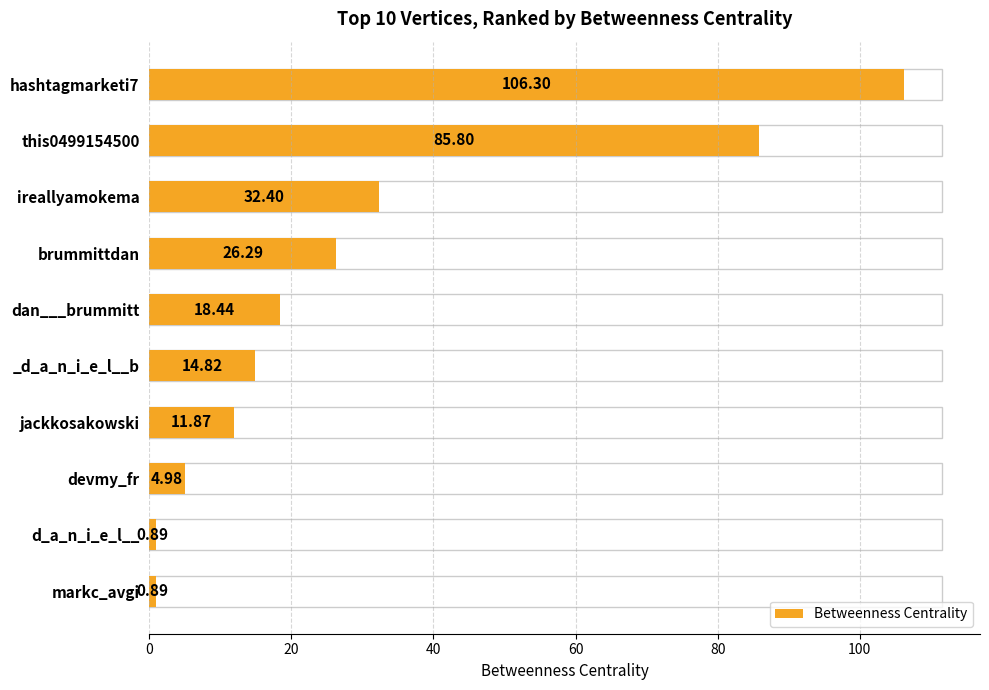

What is the difference between the second highest and second lowest values?

84.9